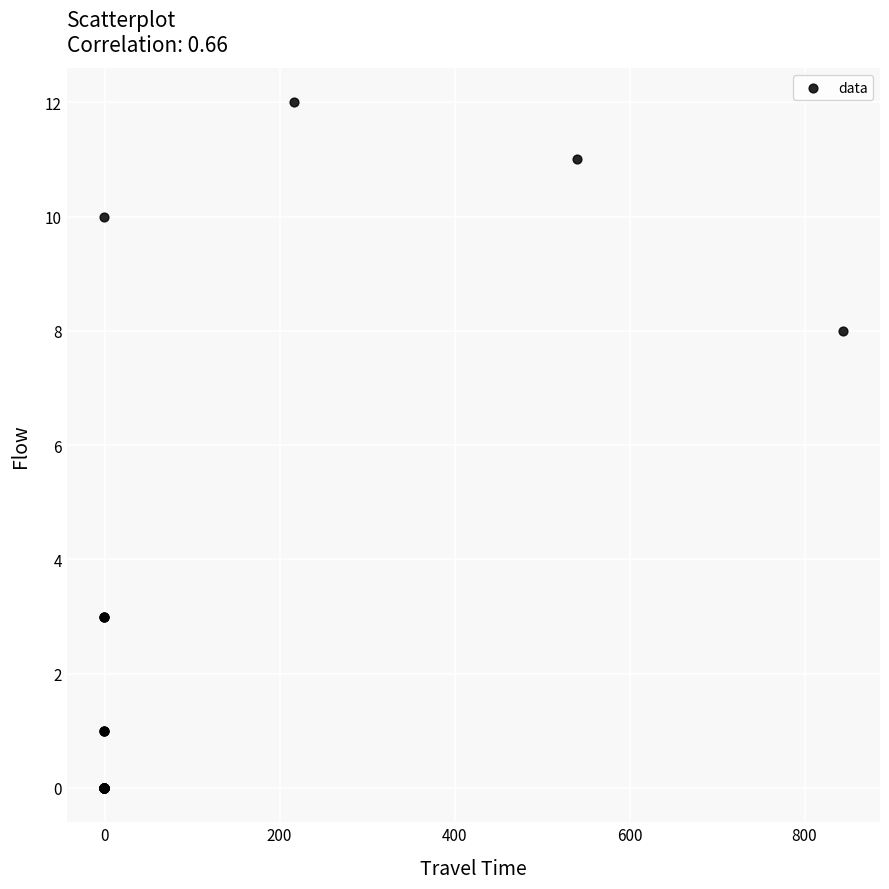

What Y value in the scatter plot is closest to 6?

8